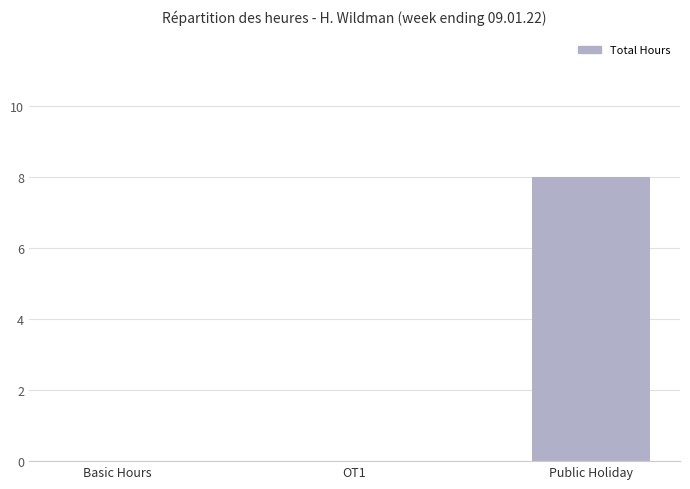

What value does the data have at Public Holiday?

8